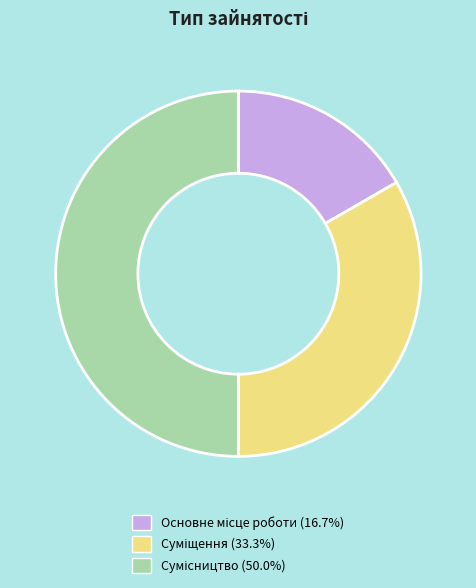

Rank the categories by value from lowest to highest.

Основне місце роботи, Суміщення, Сумісництво